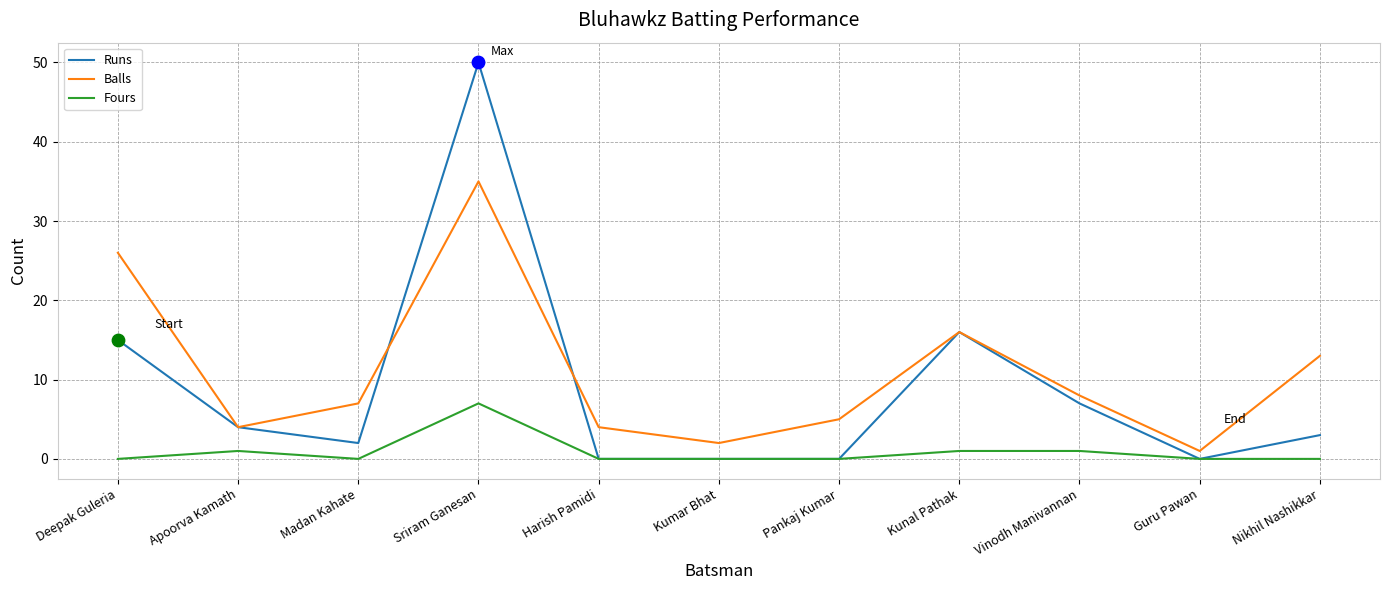

What are all the series names shown in the legend?

Runs, Balls, Fours